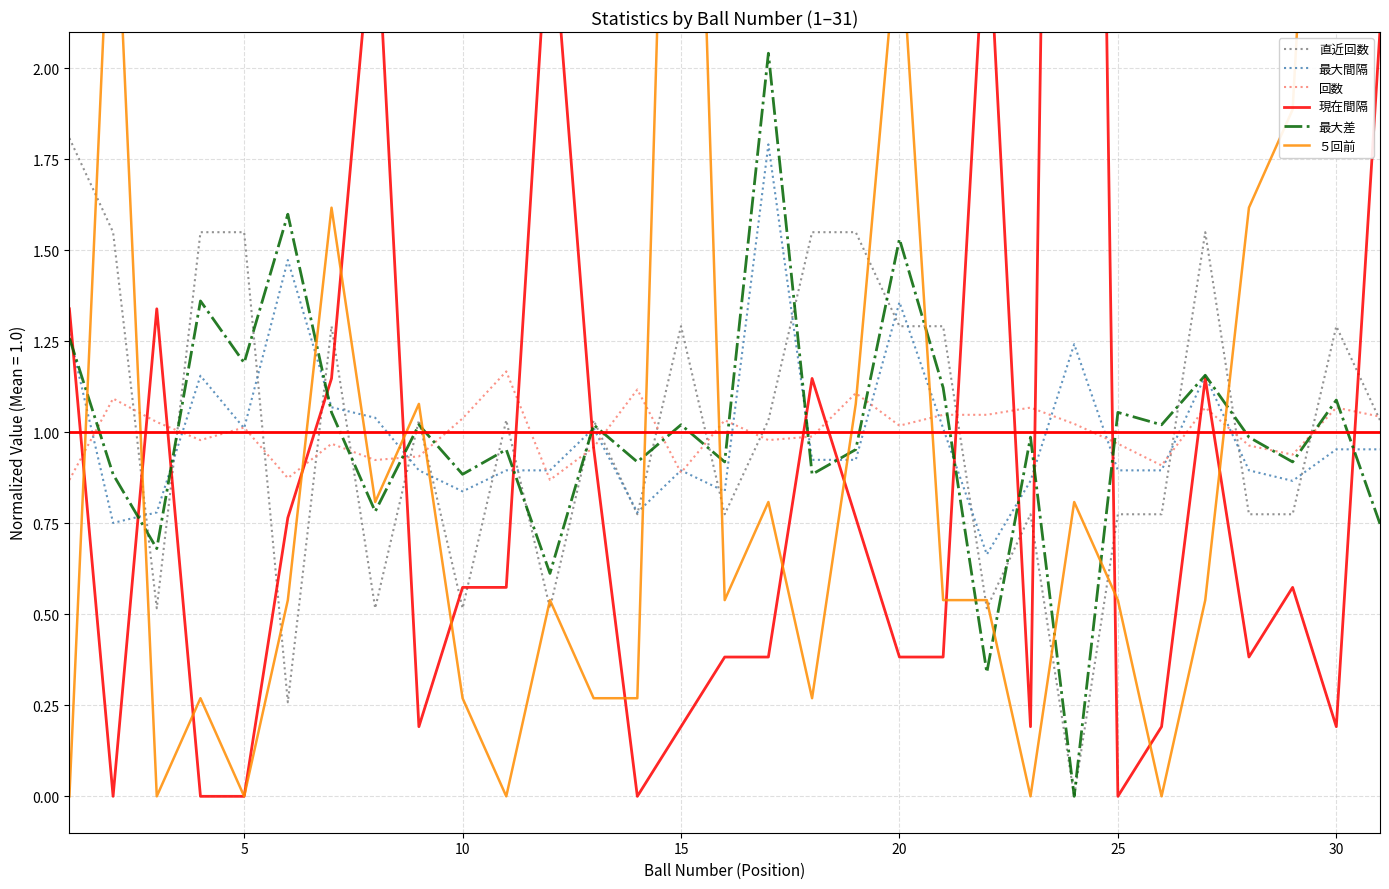

How many values in the 直近回数 series are below 1?

14